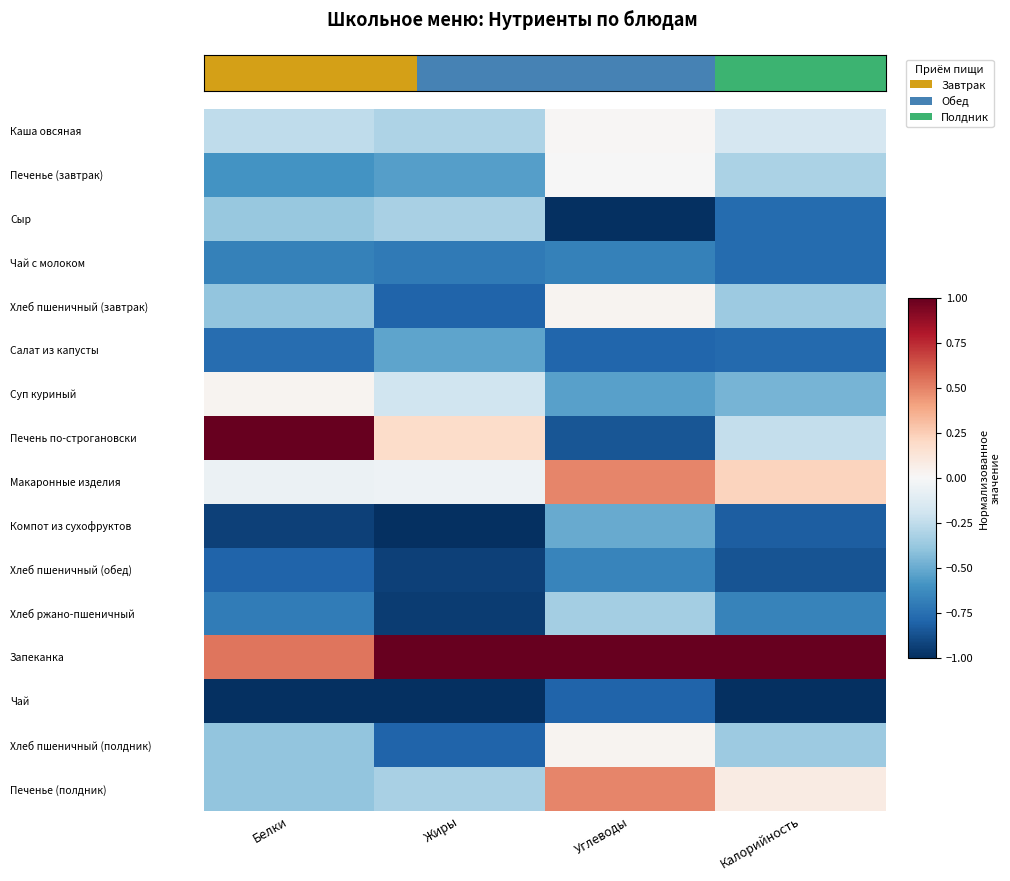

How many distinct data groups are displayed?

16